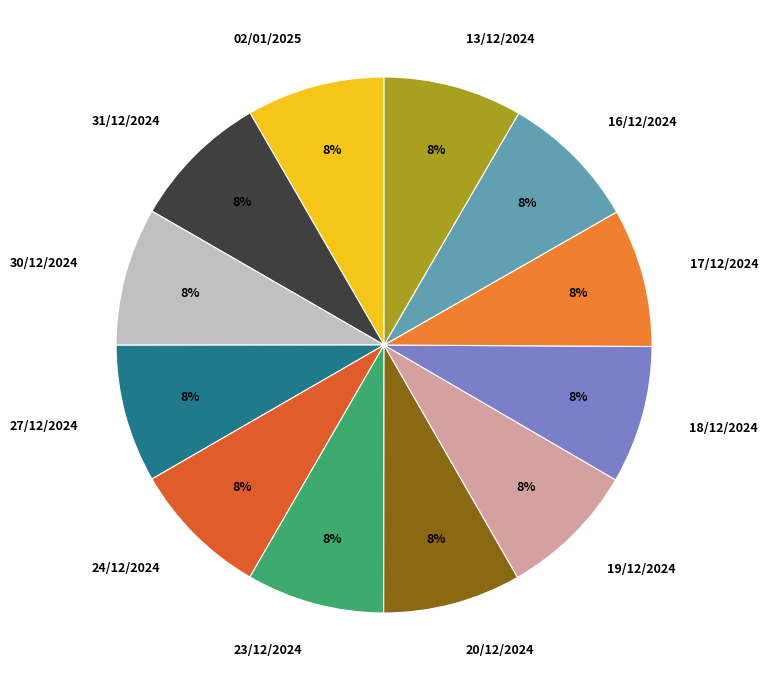

To the nearest percent, what is the average slice percentage?

8%